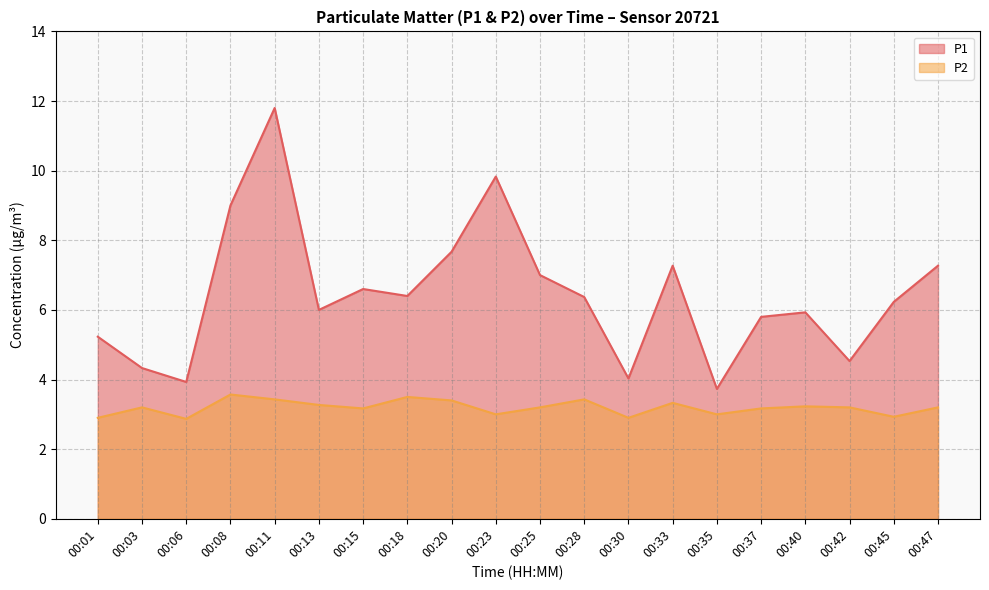

Which series has the largest total across all categories?

P1